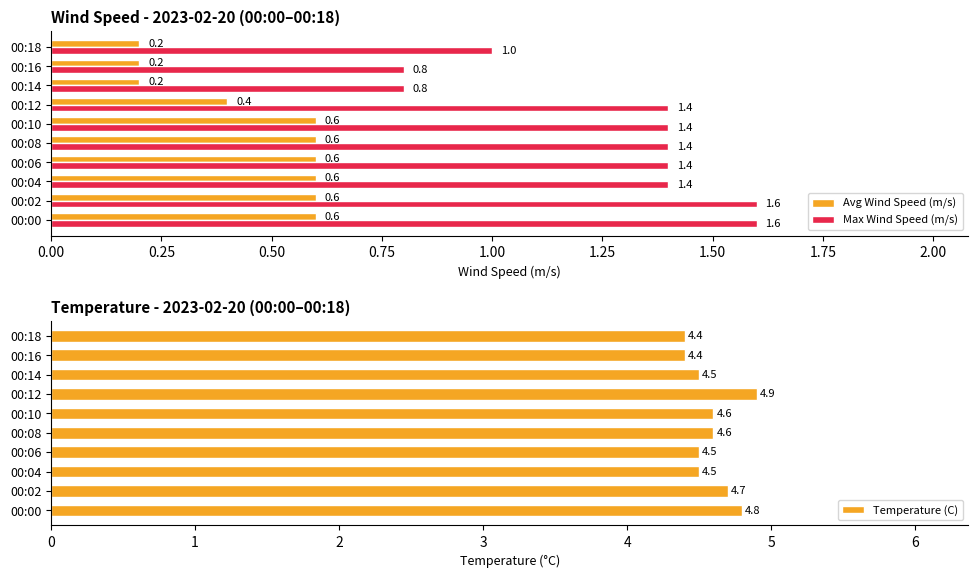

Is the value of Max Wind Speed (m/s) at 00:14 greater than the value of Avg Wind Speed (m/s) at 00:10?

Yes